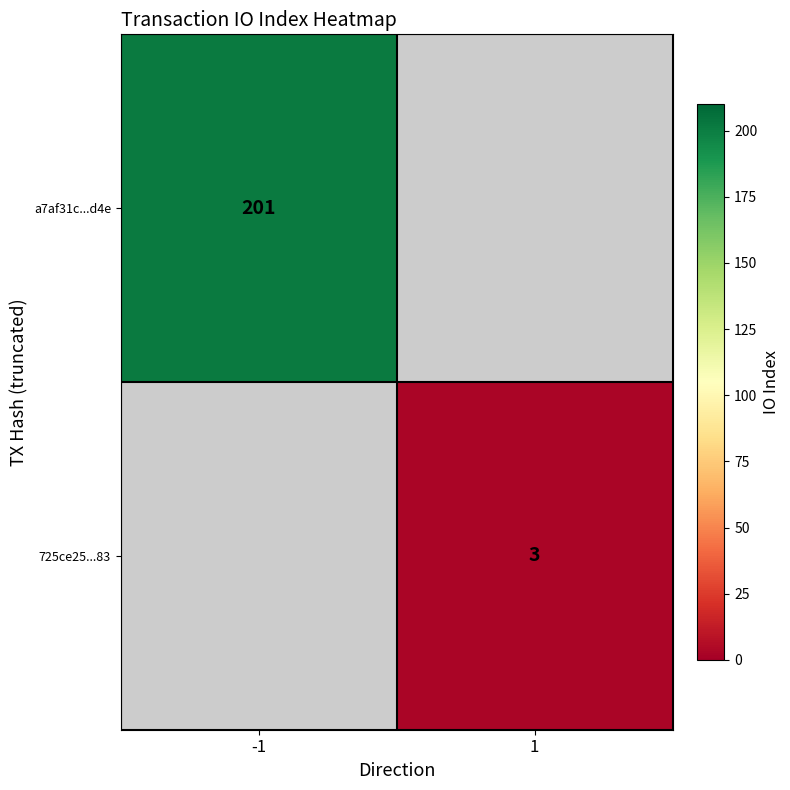

The value of 725ce25...83 at 1 is 4. True or false?

False